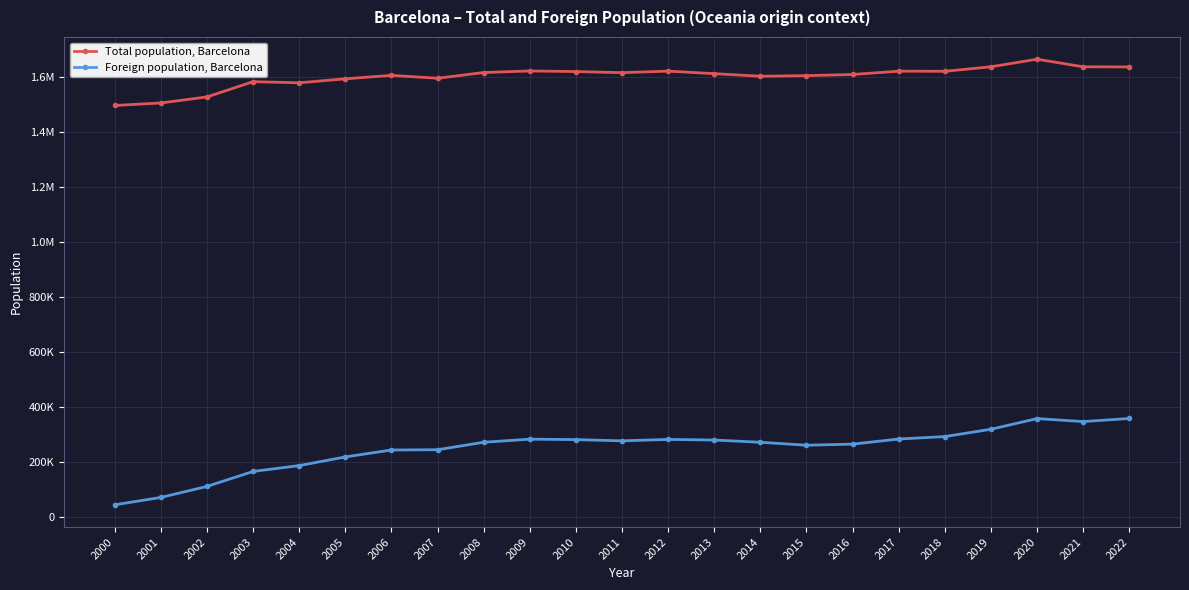

Which series has the largest range (max minus min)?

Foreign population, Barcelona